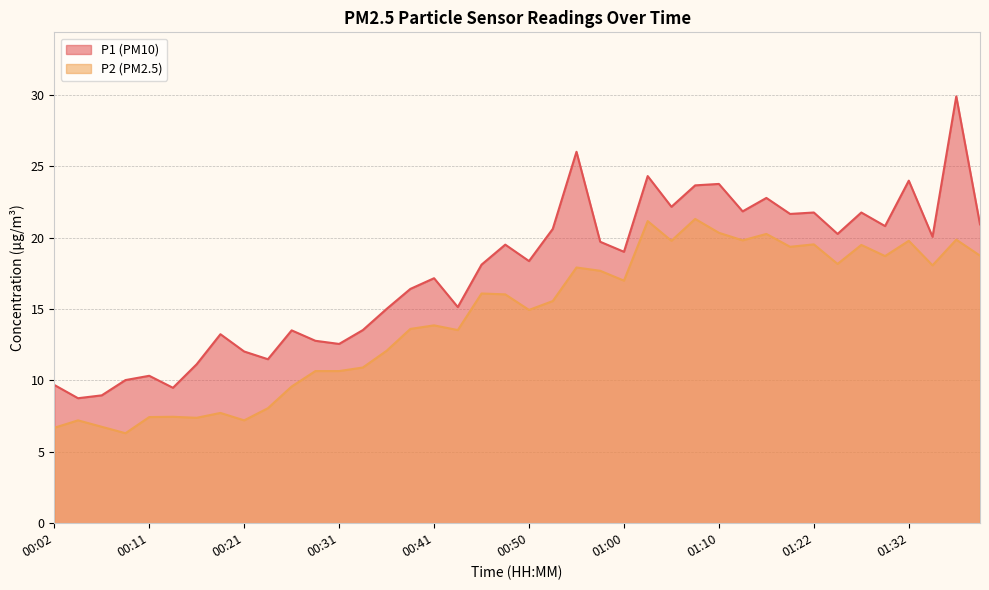

What is the maximum value shown in the chart?

29.9